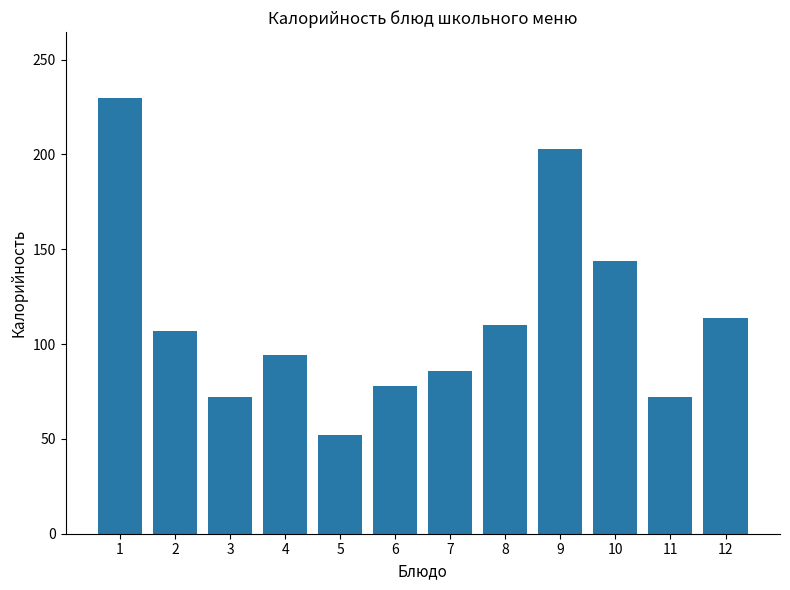

How many data points are less than 107?

6